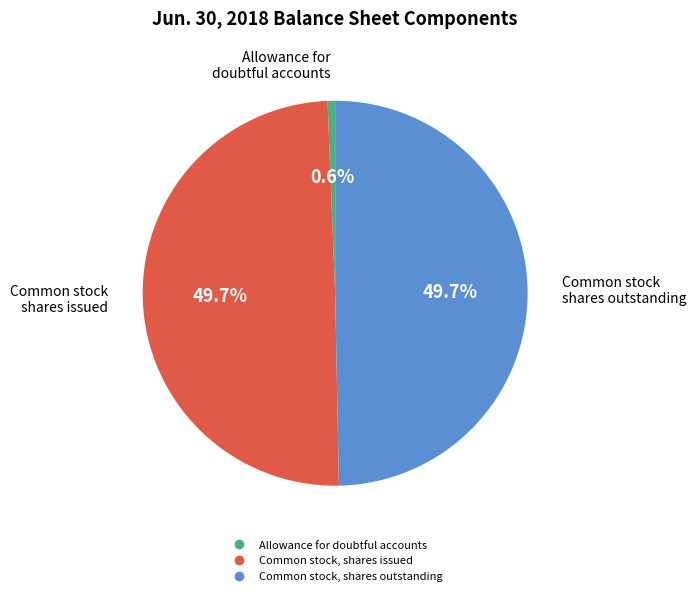

What percentage is NOT represented by Allowance for doubtful accounts?

99.4%